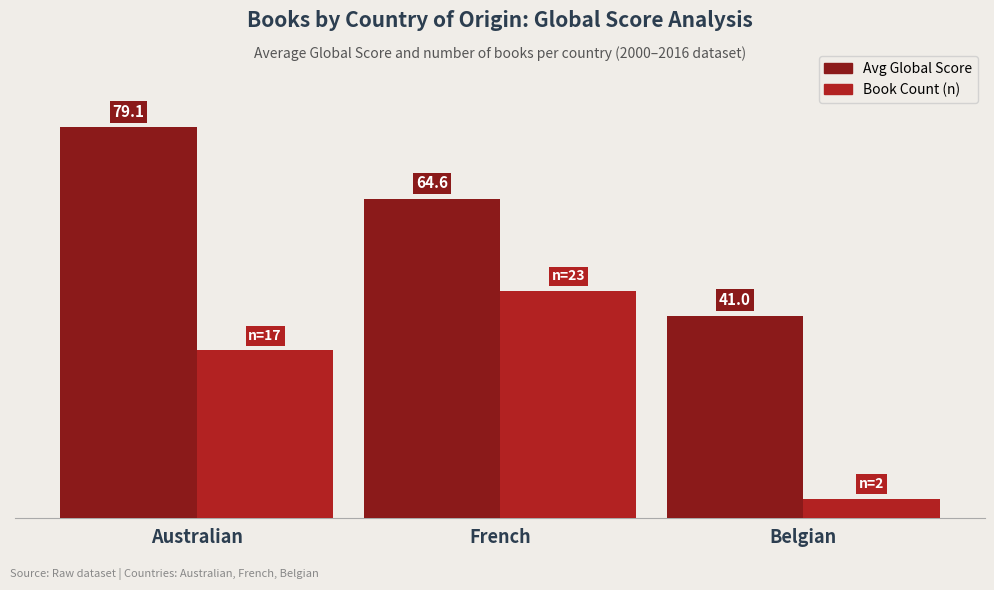

At which category does the chart reach its minimum across all series?

Belgian